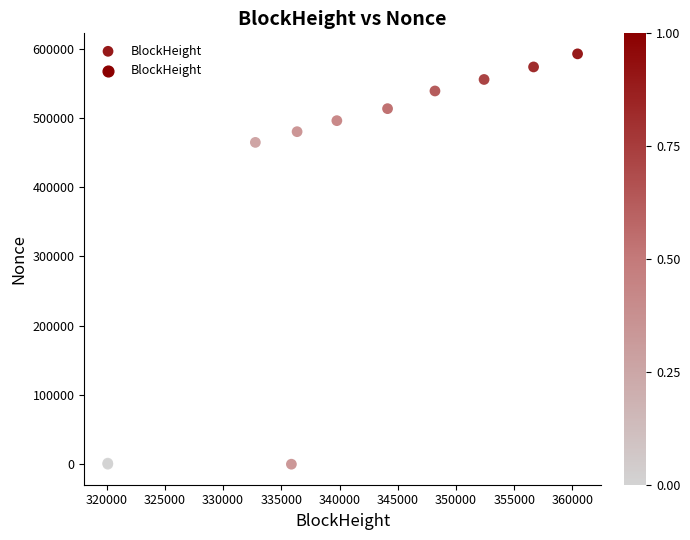

What Y value in the scatter plot is closest to 296238?

464640